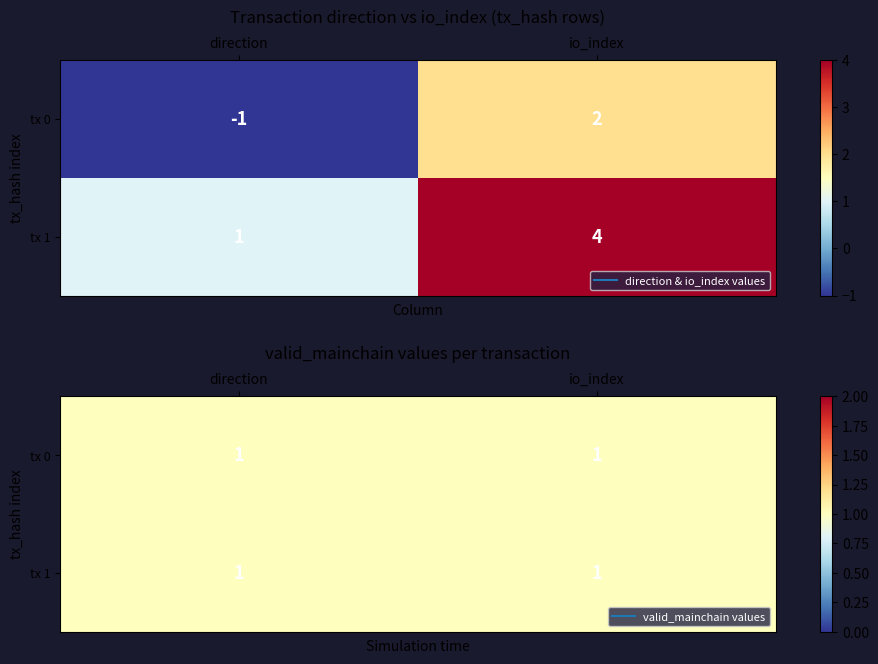

Which has a higher value, 0 or 1?

1